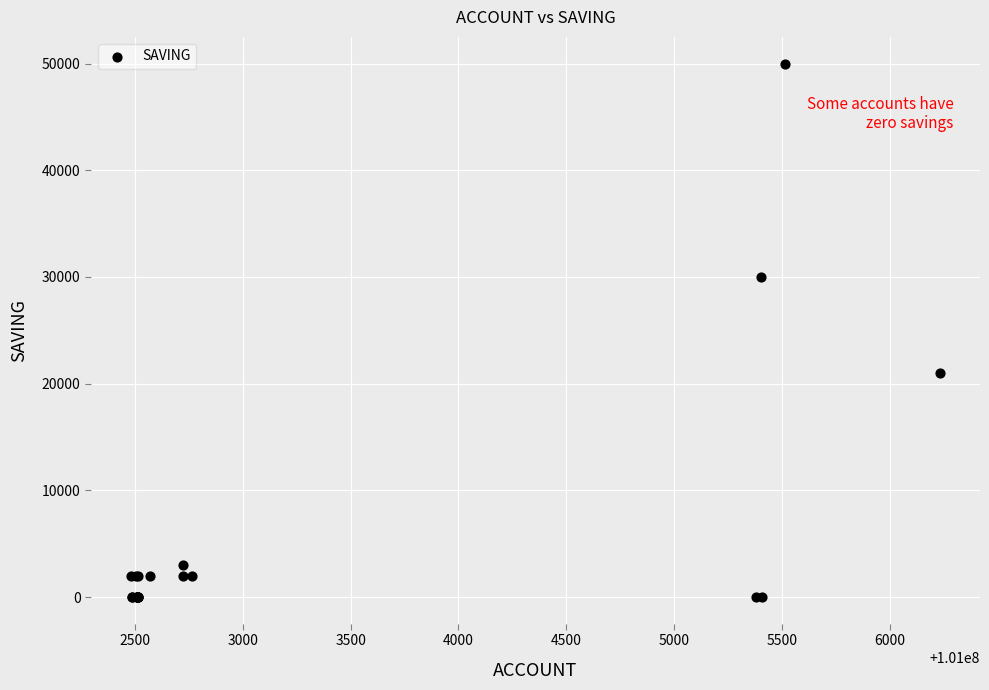

What Y value in the scatter plot is closest to 25000?

21000